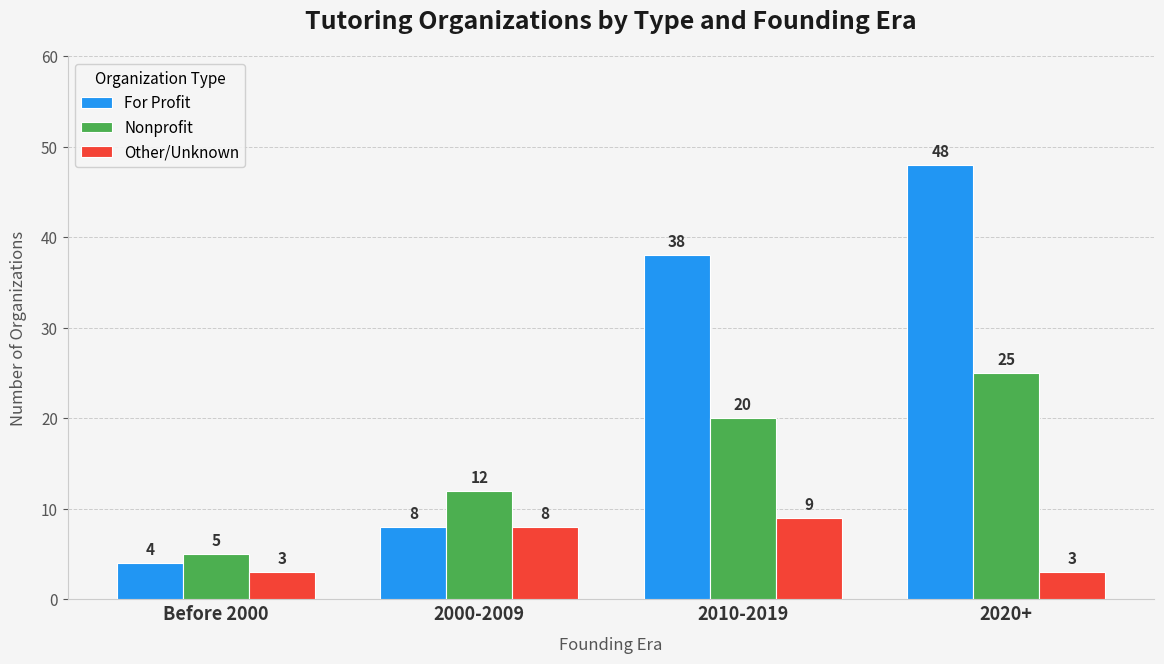

List the labels in order of For Profit value, smallest first.

Before 2000, 2000-2009, 2010-2019, 2020+